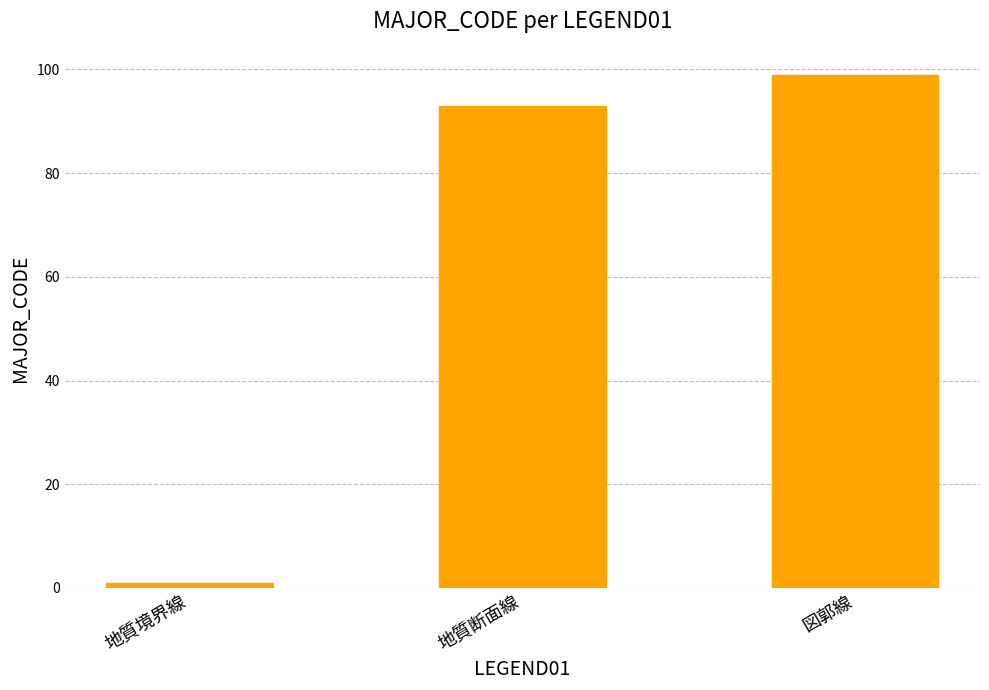

Reading right to left, transcribe all the data shown in this chart.

図郭線=99	地質断面線=93	地質境界線=1